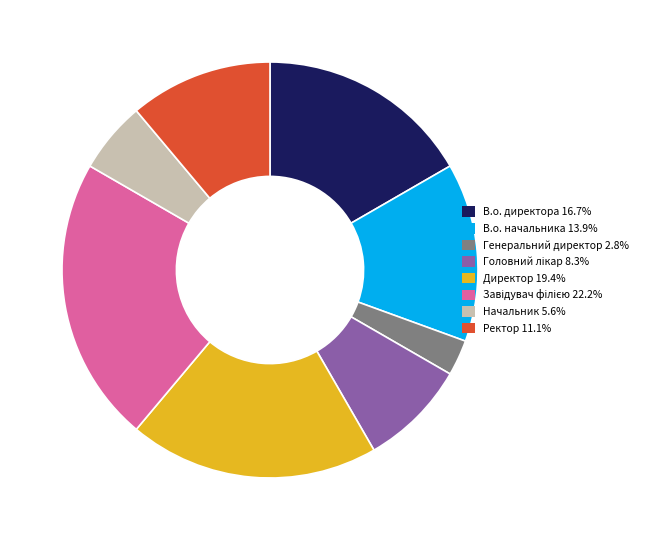

Combined, do Директор 19.4% and Ректор 11.1% account for over 50%?

No